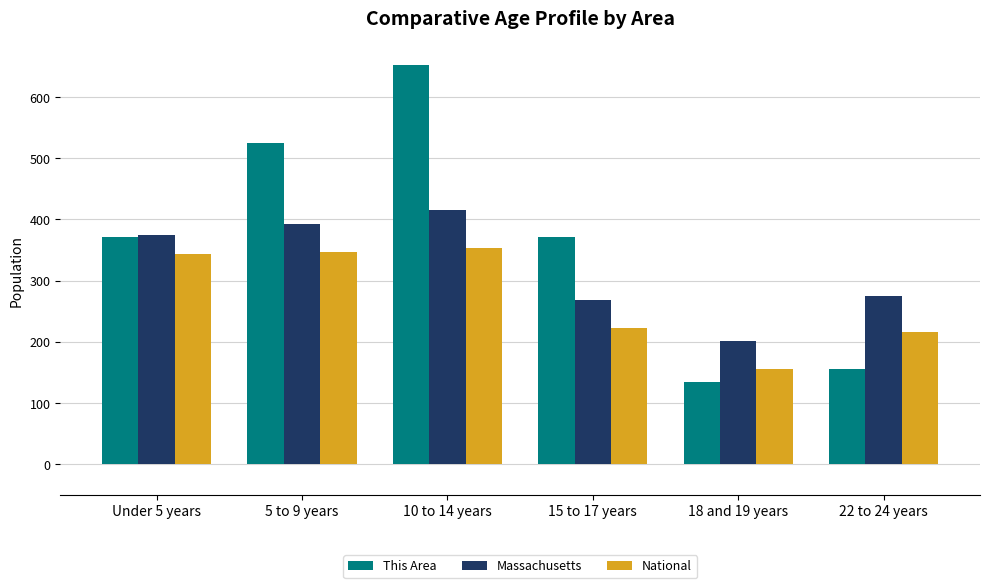

True or false: National has a value of 307.3 at 15 to 17 years.

False